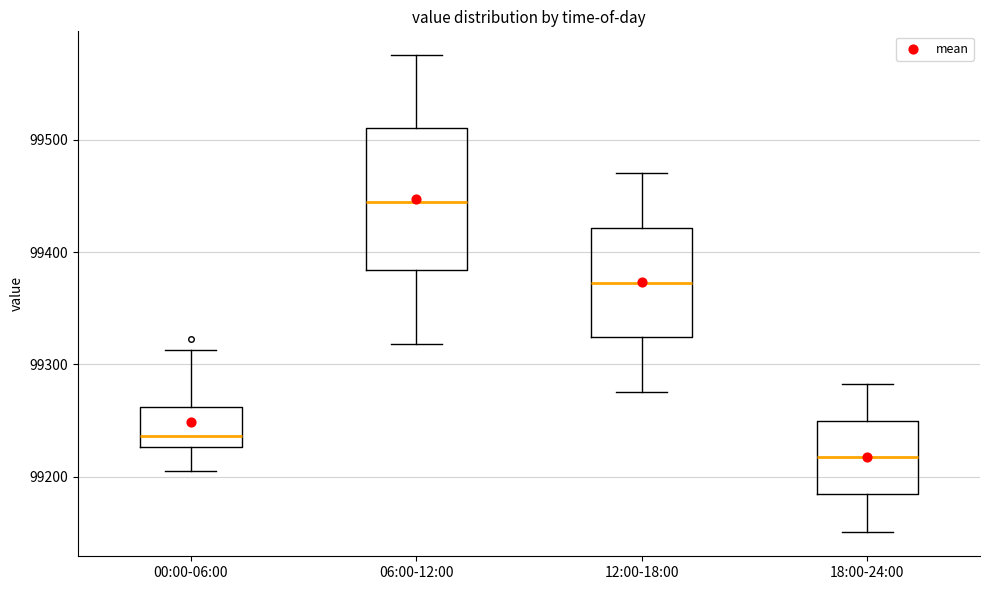

Reading left to right, read every box against the y-axis: the position of its median line, the range the box covers, and the ends of its whiskers. The values are not printed on the chart, so give them approximately, as read against the axis.

00:00-06:00: median 99240, box 99230 to 99260, whiskers 99210 to 99310
06:00-12:00: median 99440, box 99380 to 99510, whiskers 99320 to 99580
12:00-18:00: median 99370, box 99320 to 99420, whiskers 99280 to 99470
18:00-24:00: median 99220, box 99180 to 99250, whiskers 99150 to 99280